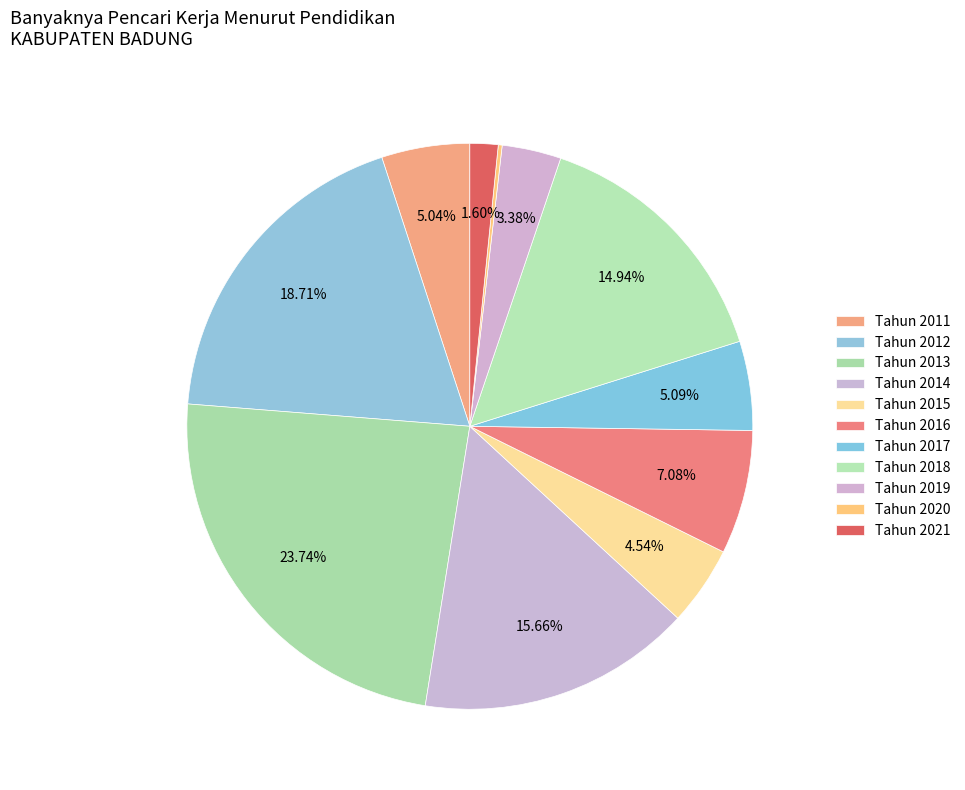

What is the ratio of the value at Tahun 2016 to the value at Tahun 2018?

0.5